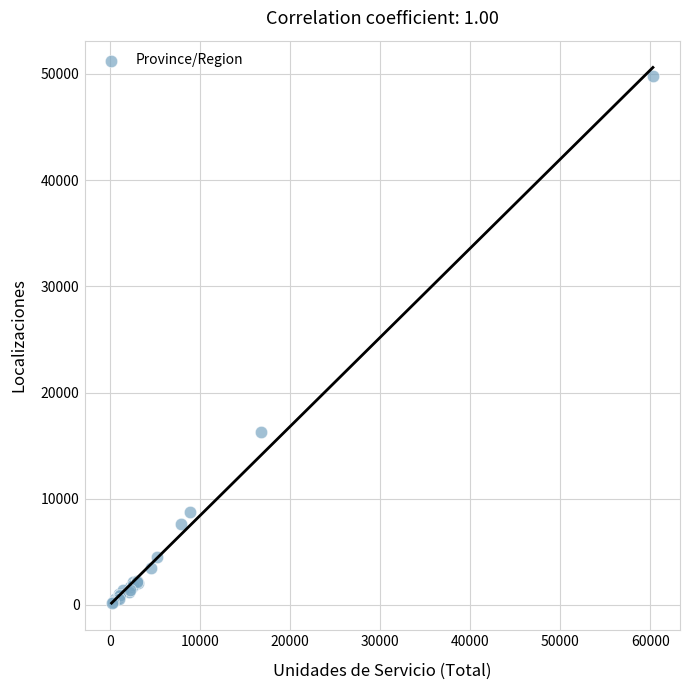

What Y value in the scatter plot is closest to 24980?

16316